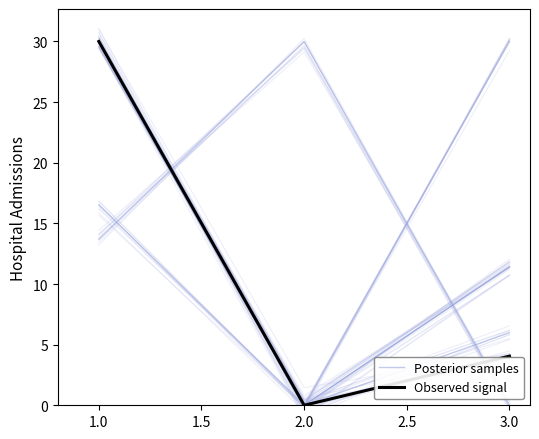

Count the Observed signal values in the range 0 to 30.

3